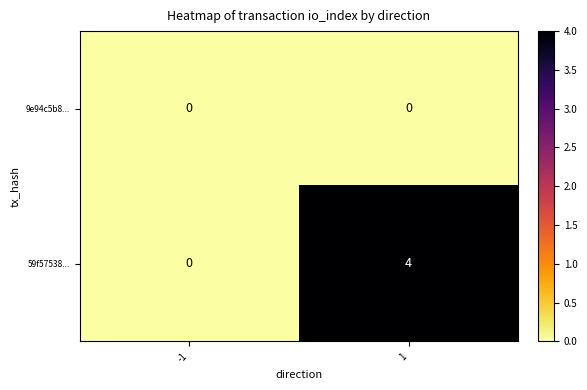

What is the greatest value displayed?

4